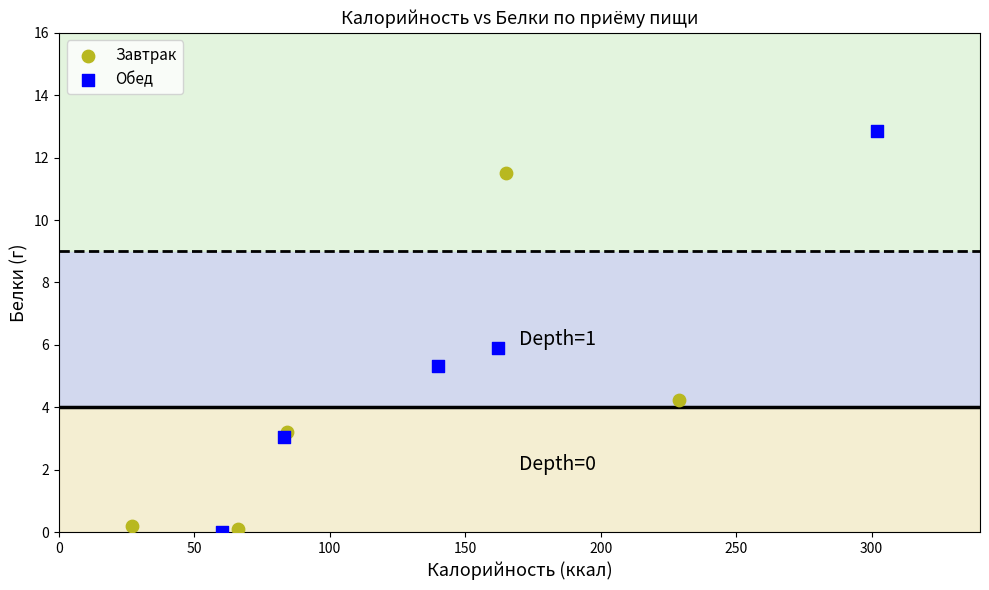

Which series has the widest spread of Y values?

Обед